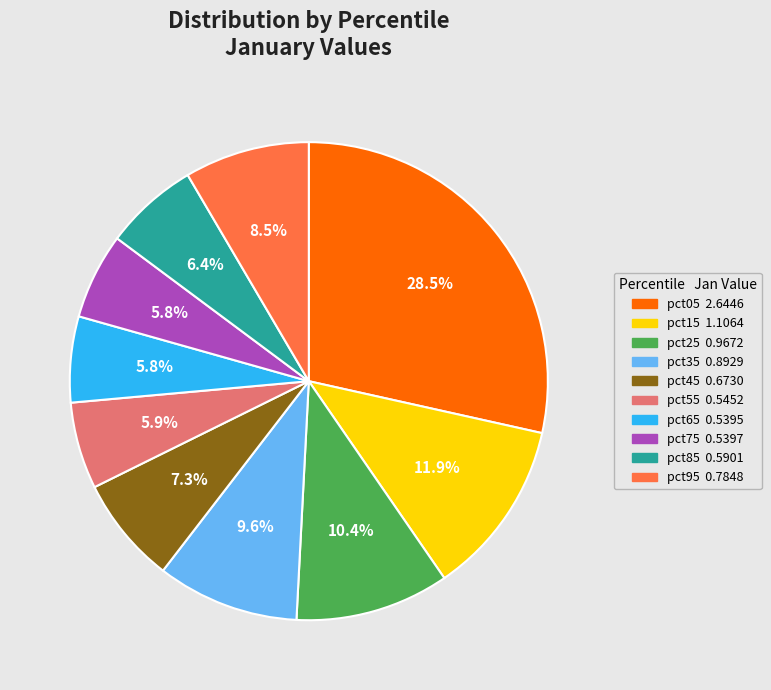

What is the largest slice in the pie chart?

pct05